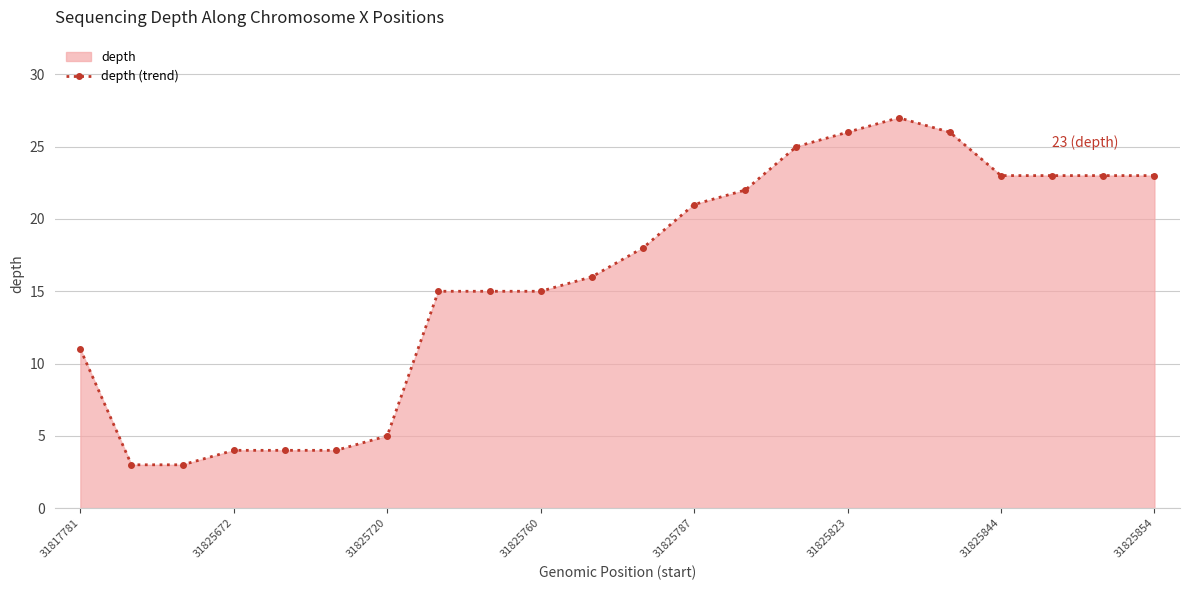

Which has a higher value, 31825720 or 31825844?

31825844